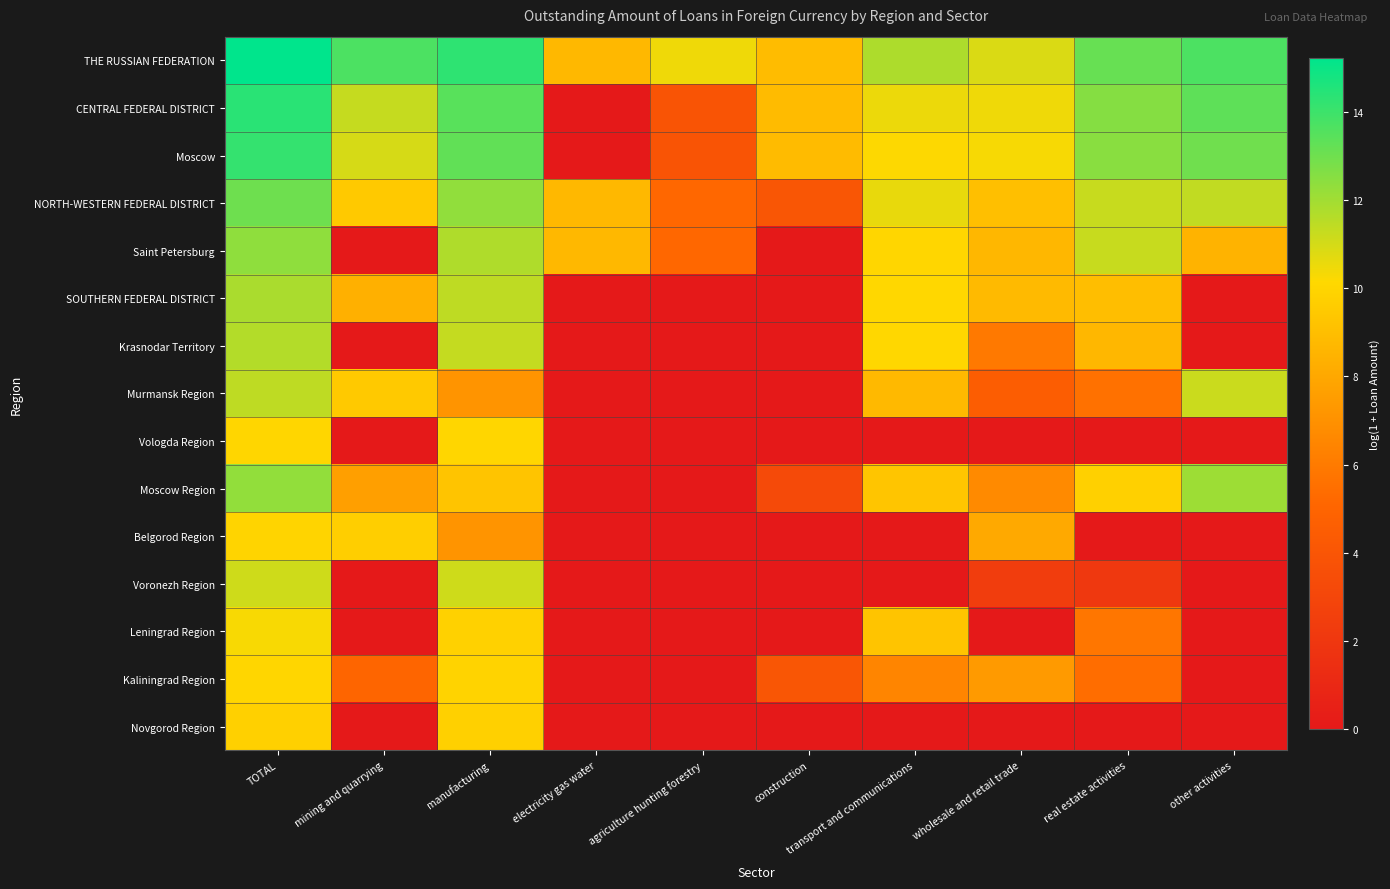

At how many categories does at least one series exceed 9?

8